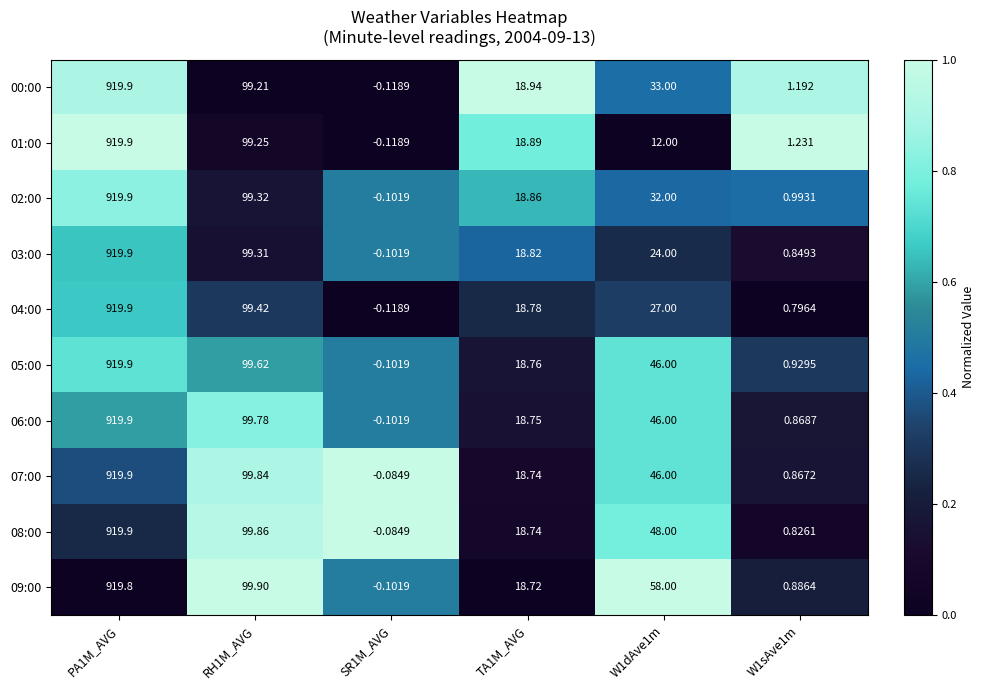

Which label corresponds to the smallest value in the chart?

SR1M_AVG